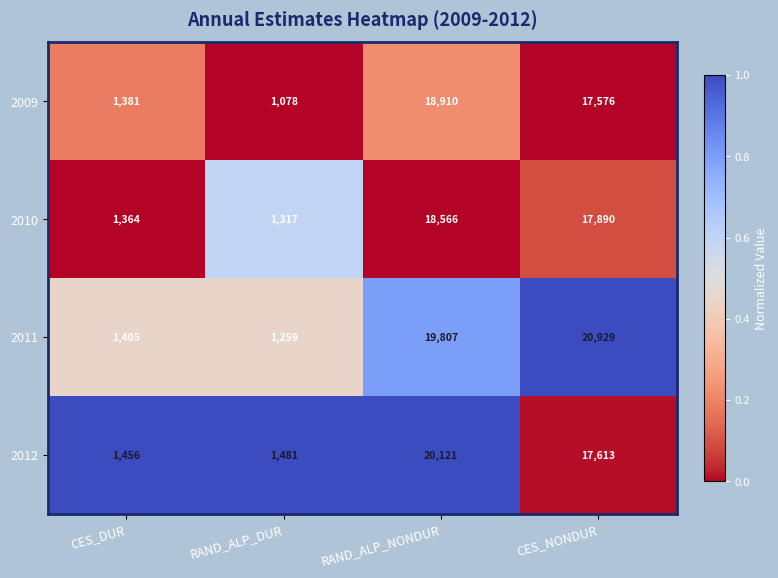

The 2009 series shows 18910 at RAND_ALP_NONDUR. True or false?

True